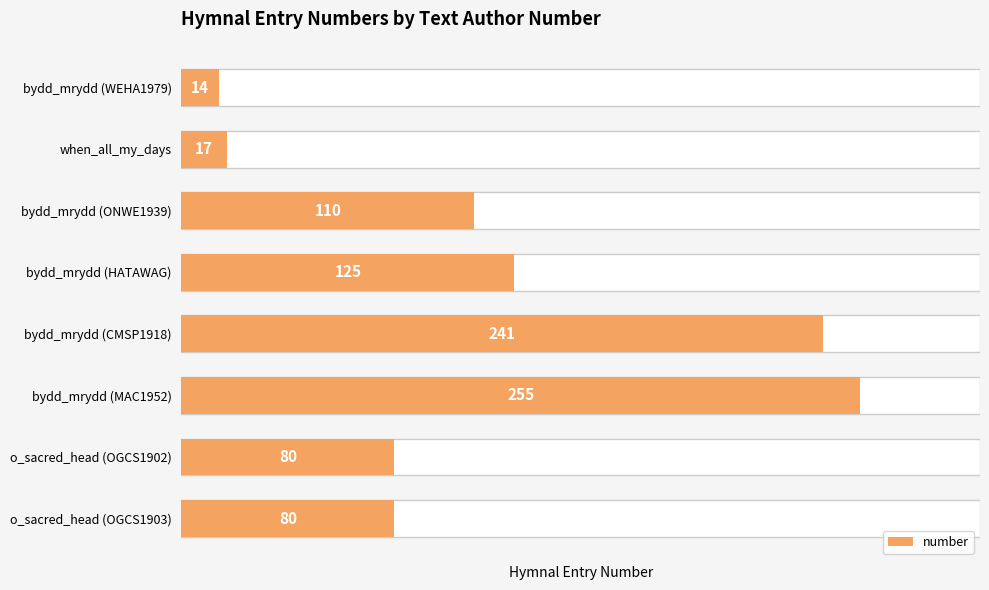

What is the value of the 4th bar from the left?

125